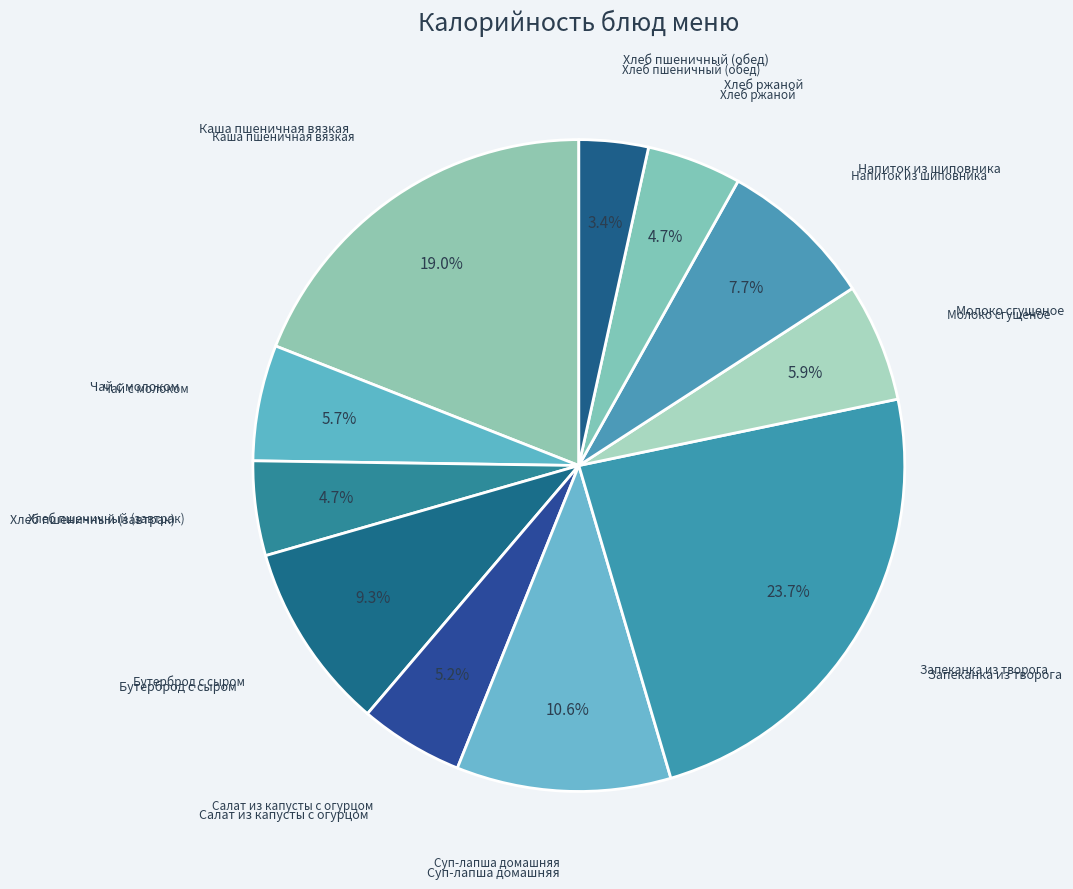

What is the ratio of the value at Хлеб пшеничный (завтрак) to the value at Запеканка из творога?

0.2